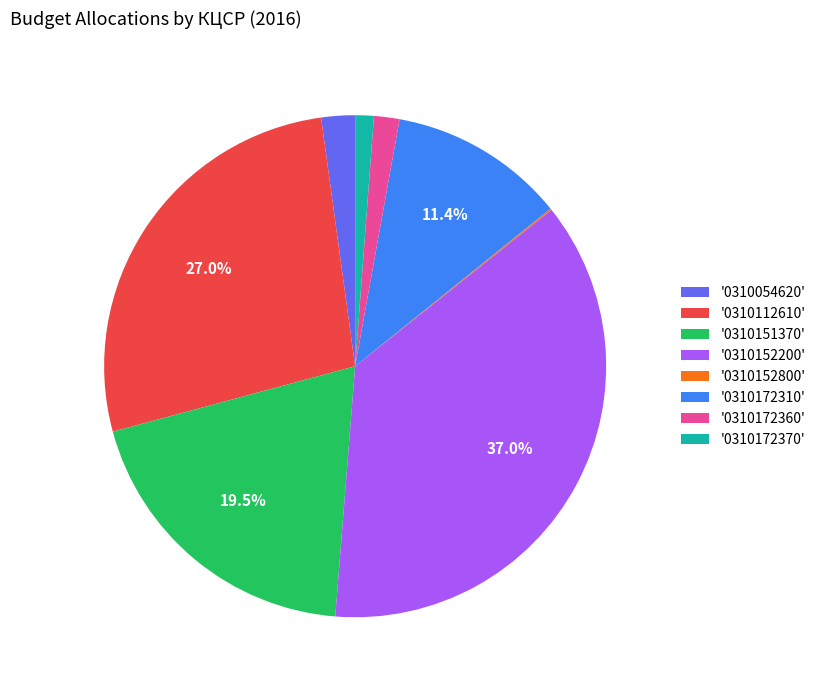

Does any single category account for the majority?

No